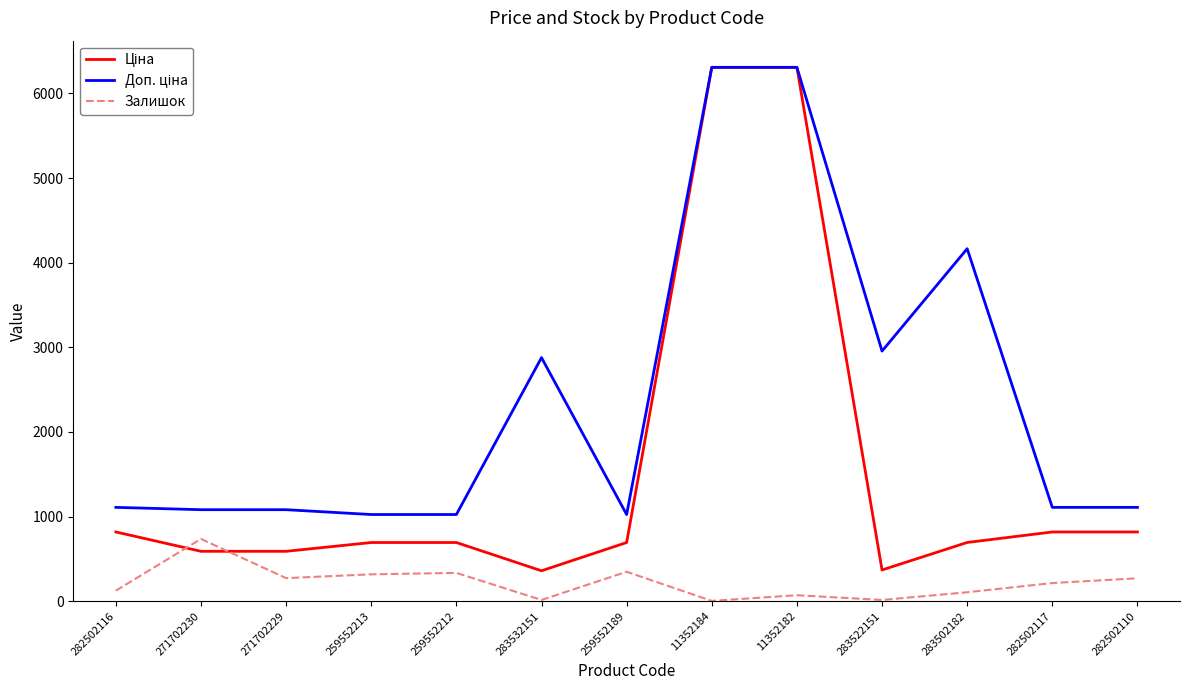

What is the highest value of the Залишок series?

736.0